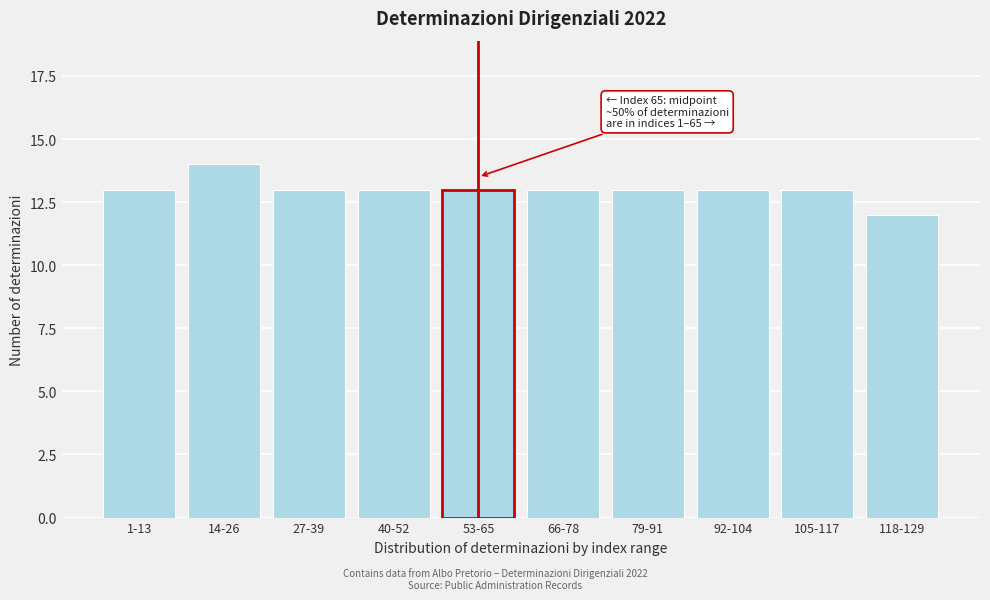

Reading left to right, what are all the values shown in this chart?

1-13=13	14-26=14	27-39=13	40-52=13	53-65=13	66-78=13	79-91=13	92-104=13	105-117=13	118-129=12